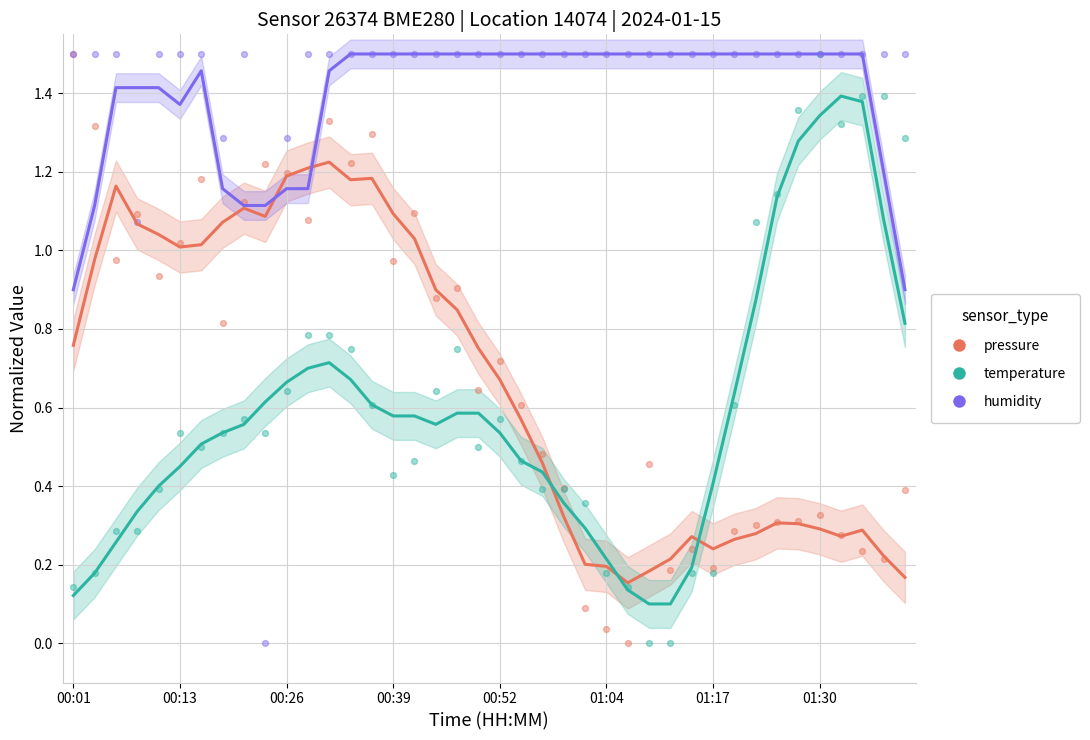

What are all the series names shown in the legend?

pressure, temperature, humidity